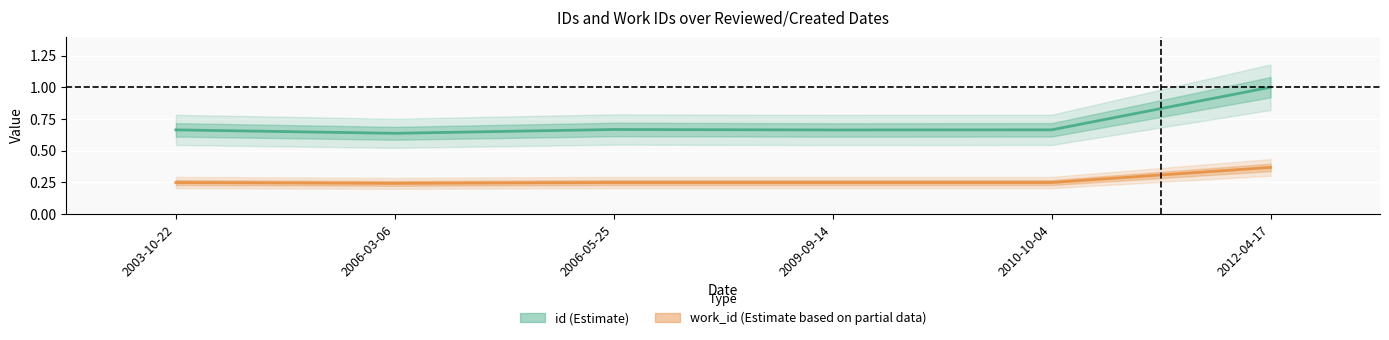

The work_id series shows 0.6 at 2012-04-17. True or false?

False